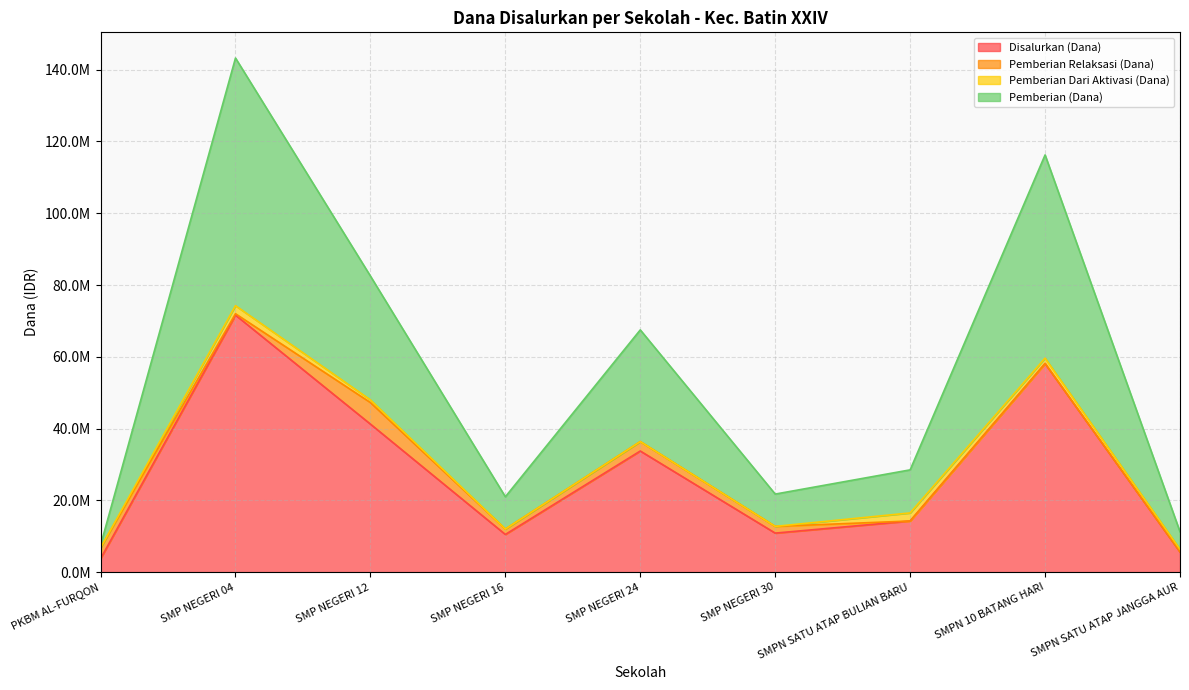

True or false: Disalurkan (Dana) has a value of 831537 at PKBM AL-FURQON.

False